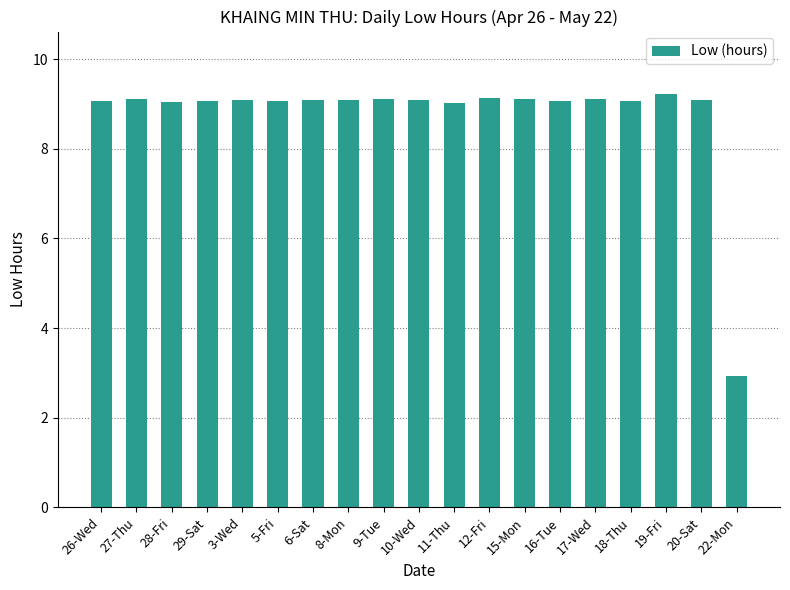

Approximately how many times larger is the value at 17-Wed compared to 12-Fri?

1.0